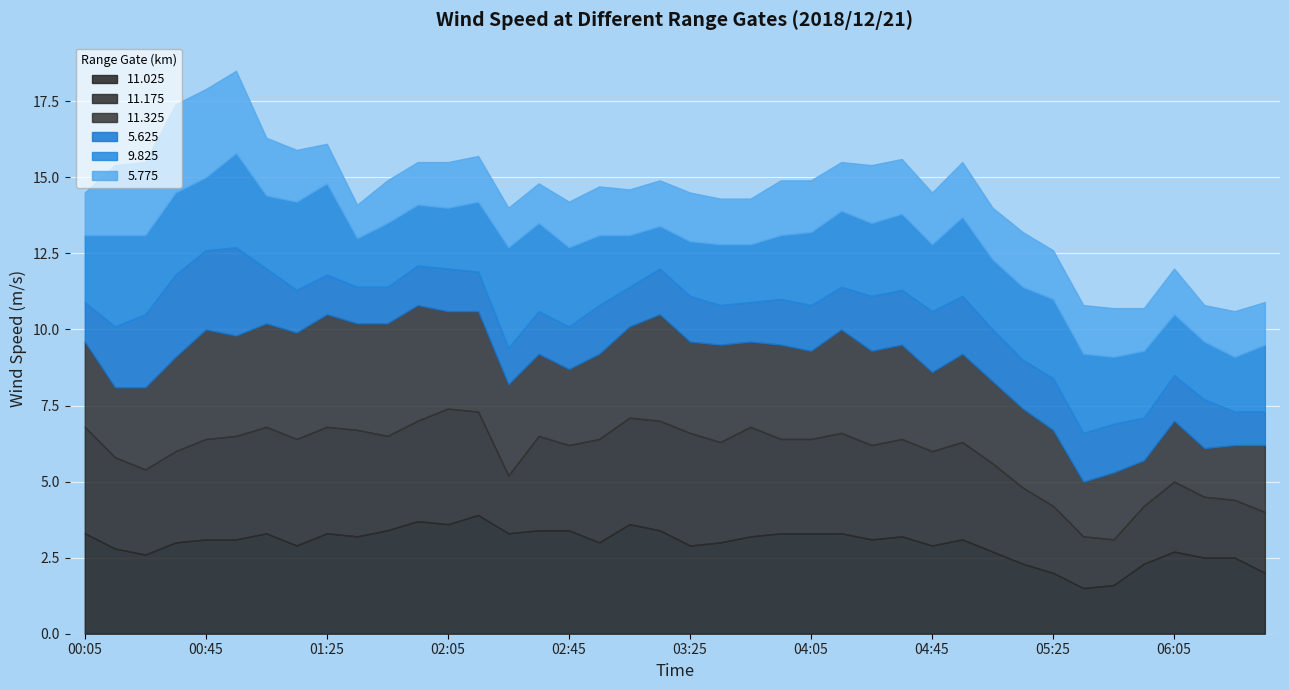

What are all the series names shown in the legend?

11.025, 11.175, 11.325, 5.625, 9.825, 5.775